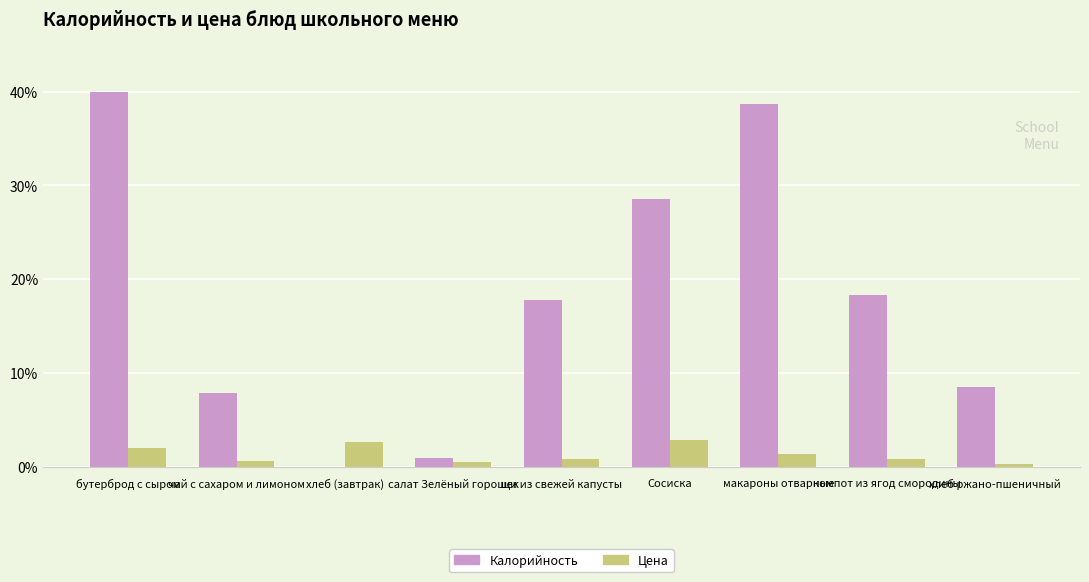

What is the sum of all Цена values?

11.8